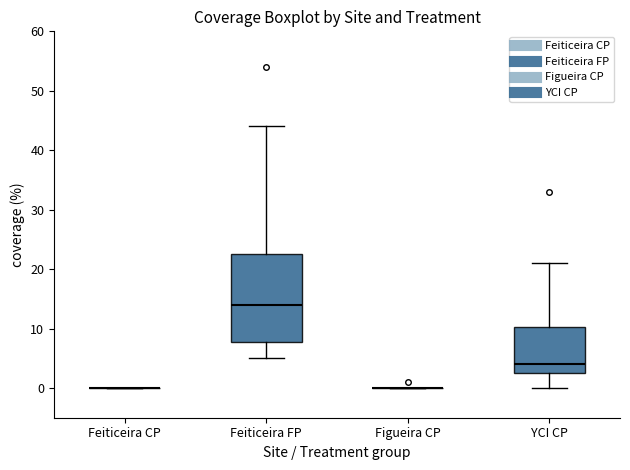

Reading left to right, read every box against the y-axis: the position of its median line, the range the box covers, and the ends of its whiskers. The values are not printed on the chart, so give them approximately, as read against the axis.

Feiticeira CP: box collapsed to a line at 0, whiskers 0 to 0
Feiticeira FP: median 14, box 8 to 23, whiskers 5 to 44
Figueira CP: box collapsed to a line at 0, whiskers 0 to 0
YCI CP: median 4, box 3 to 10, whiskers 0 to 21